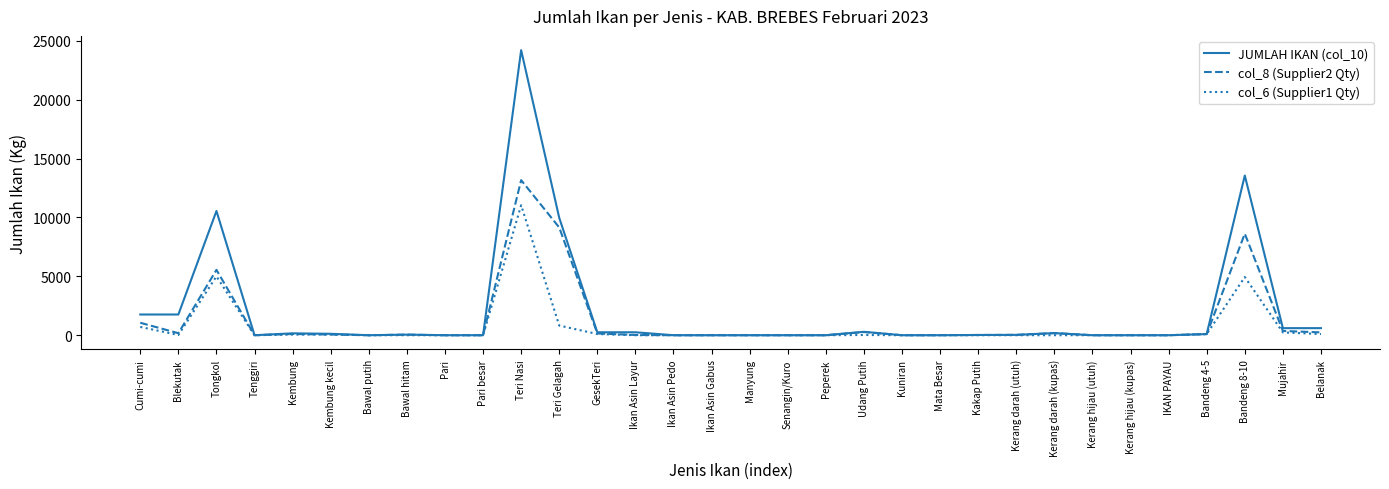

Count the number of categories in the chart.

32